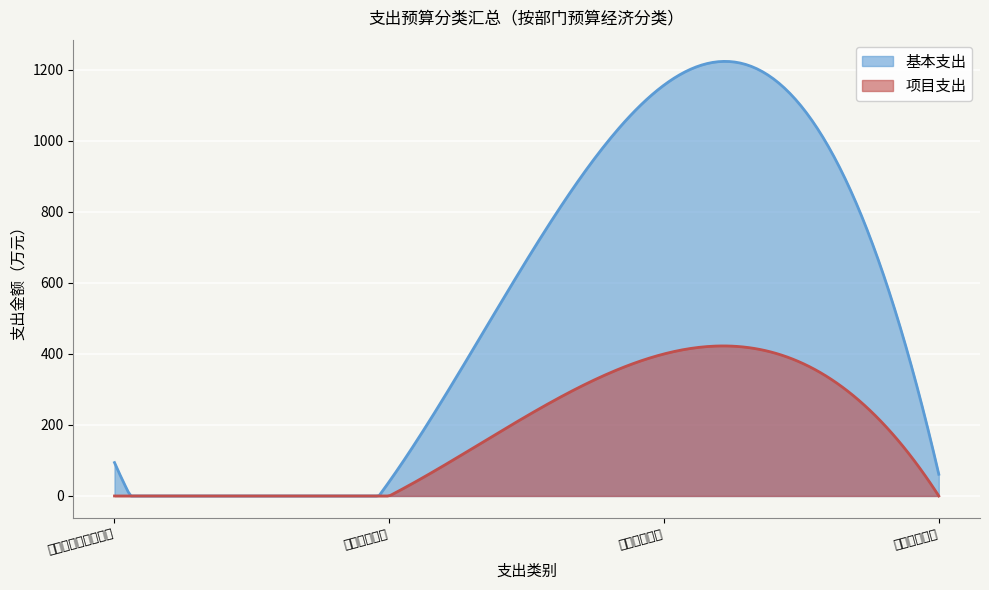

True or false: 项目支出 has a value of -203.4 at 卫生健康支出.

False